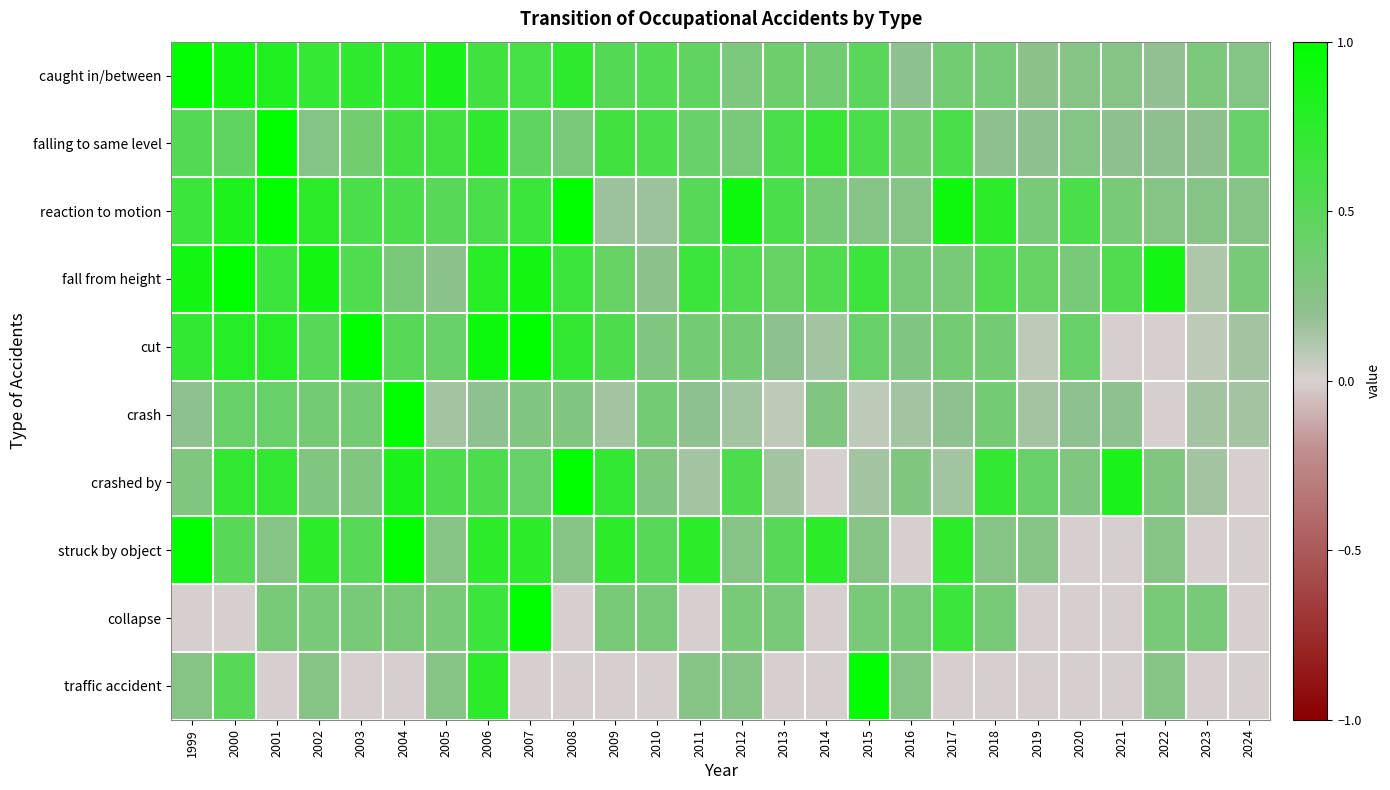

At which category is the sum across all series the highest?

2006